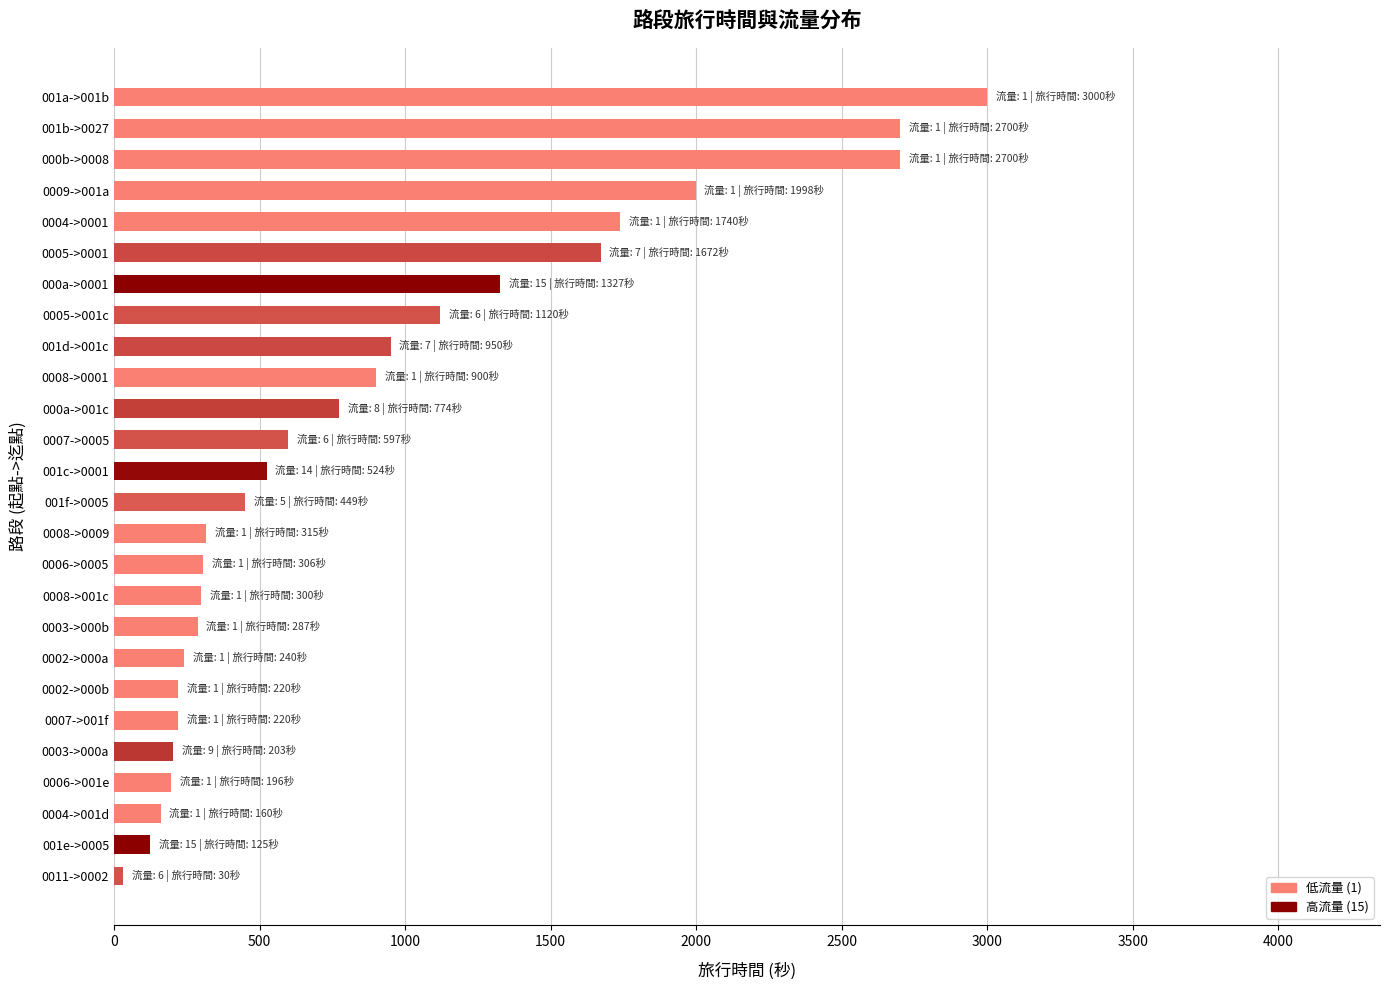

What is the change in value from 0006->0005 to 001d->001c?

+644